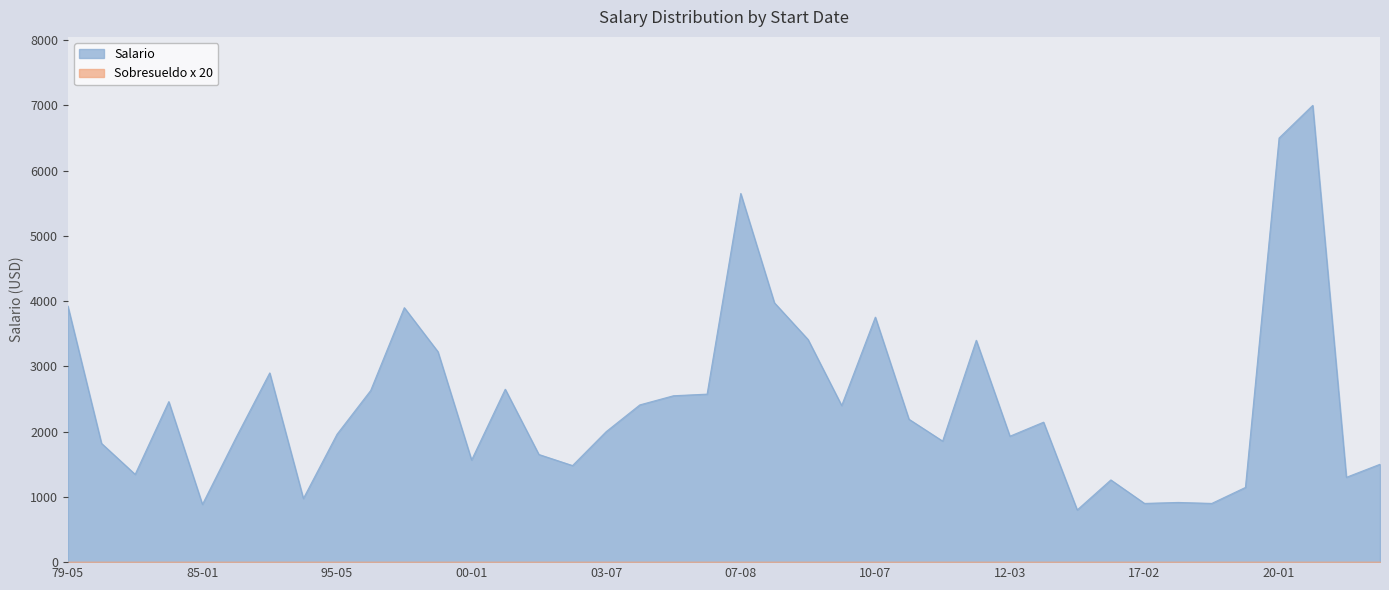

What are all the series names shown in the legend?

Salario, Sobresueldo x 20